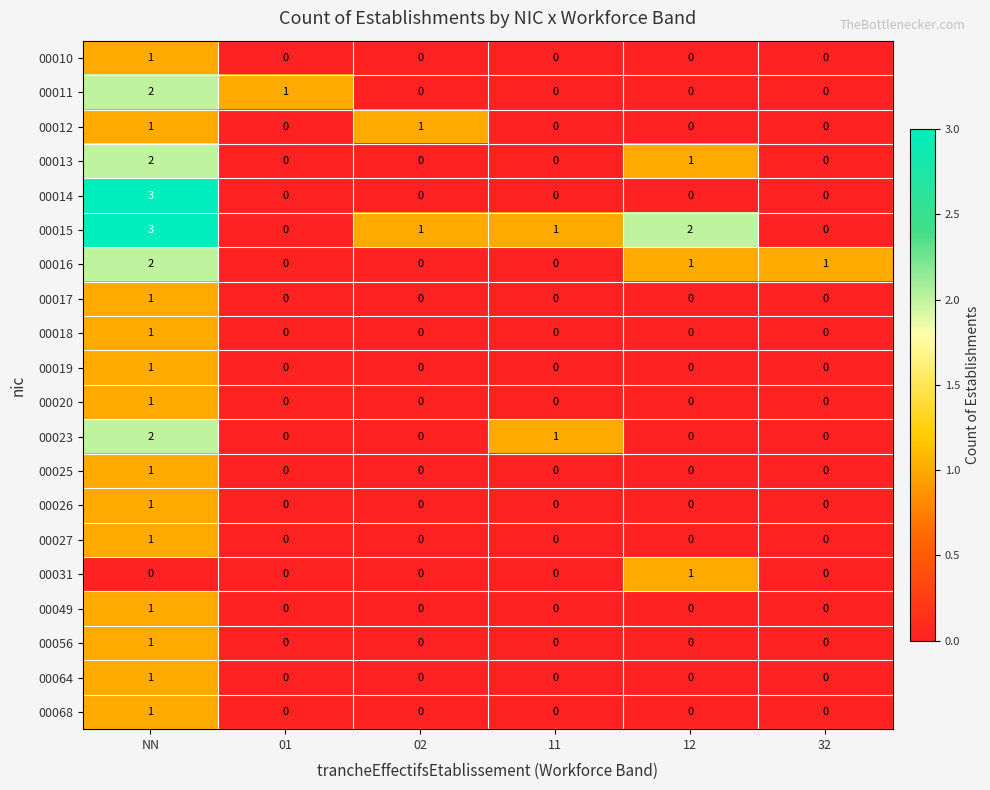

What is the total value across all series at 32?

1